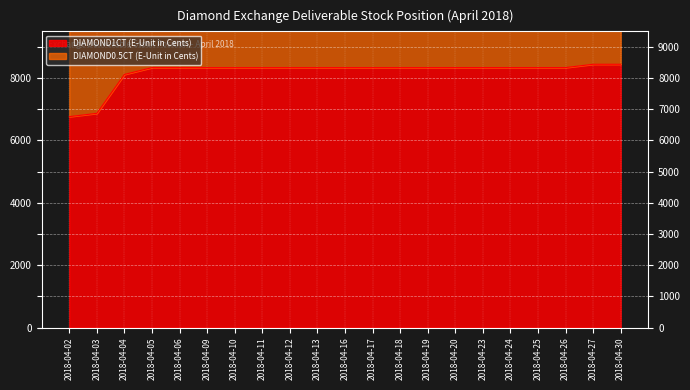

Is it true that the value at 2018-04-26 is 8339?

True